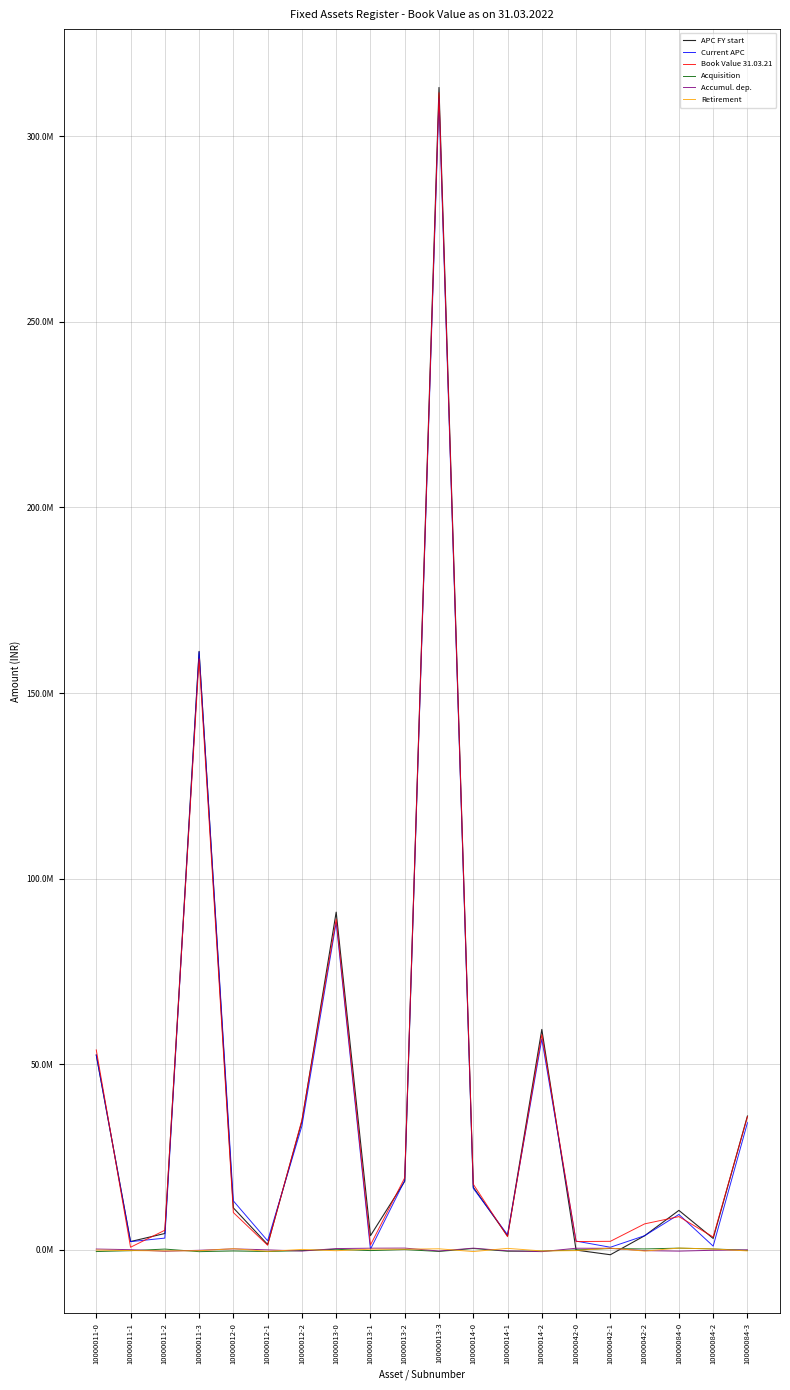

Which series changed the most between 10000014-1 and 10000042-1?

APC FY start